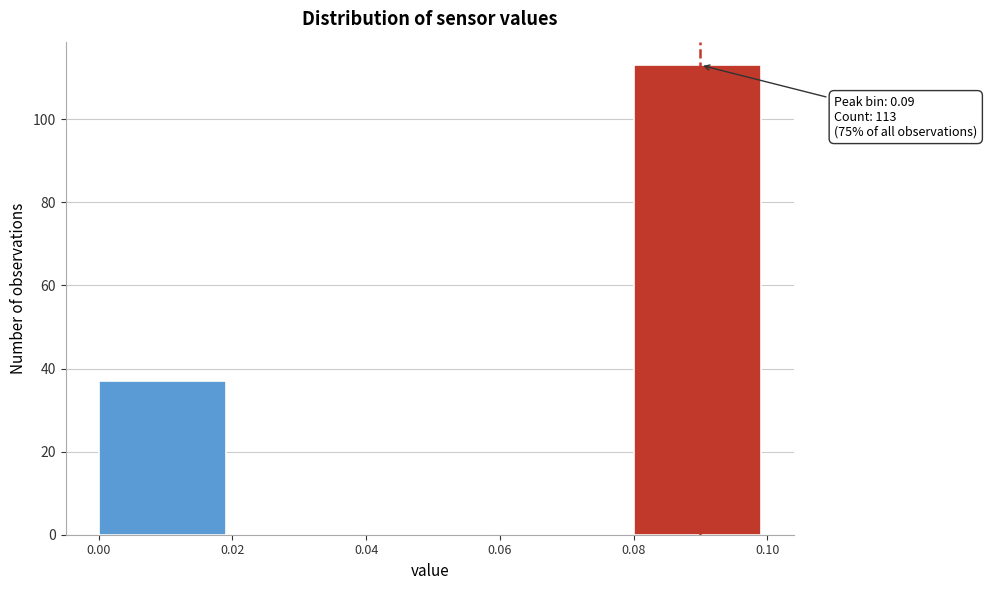

Which range on the x-axis has the tallest bar?

0.08 to 0.10